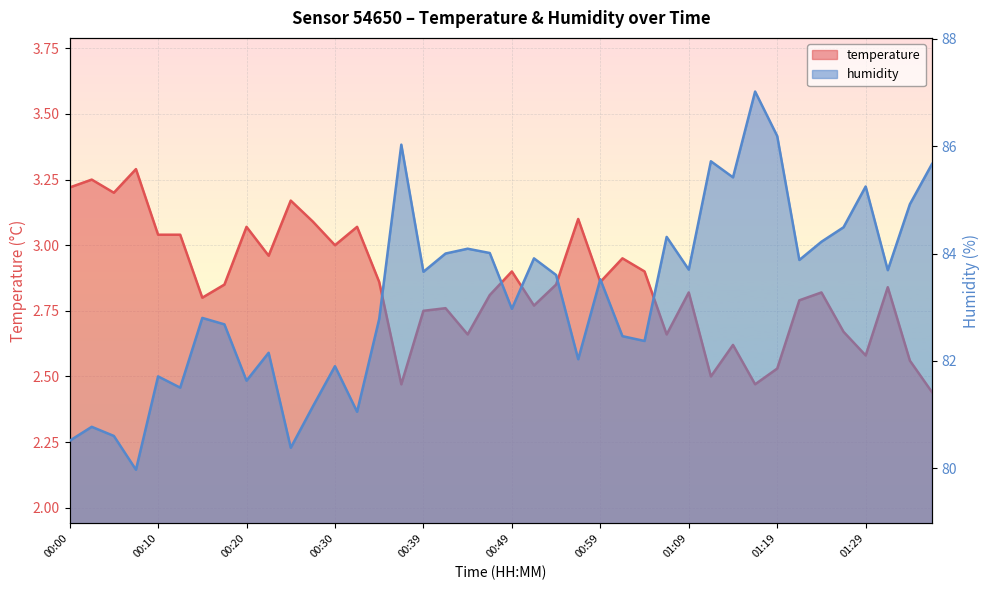

What position from the left is 00:05?

3